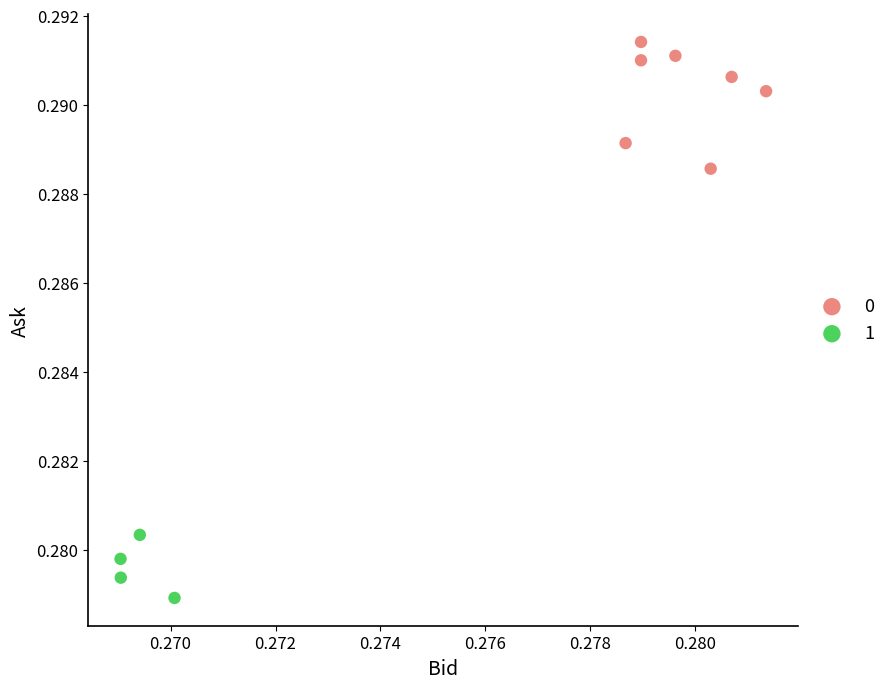

Which series contains the lowest Y value?

1